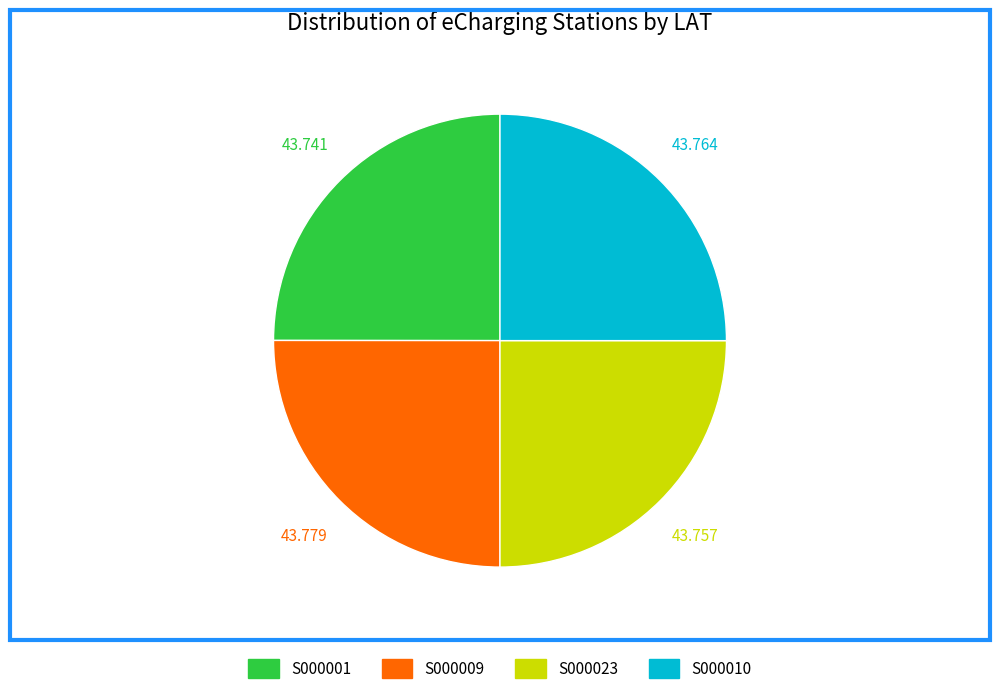

Does any single category account for the majority?

No